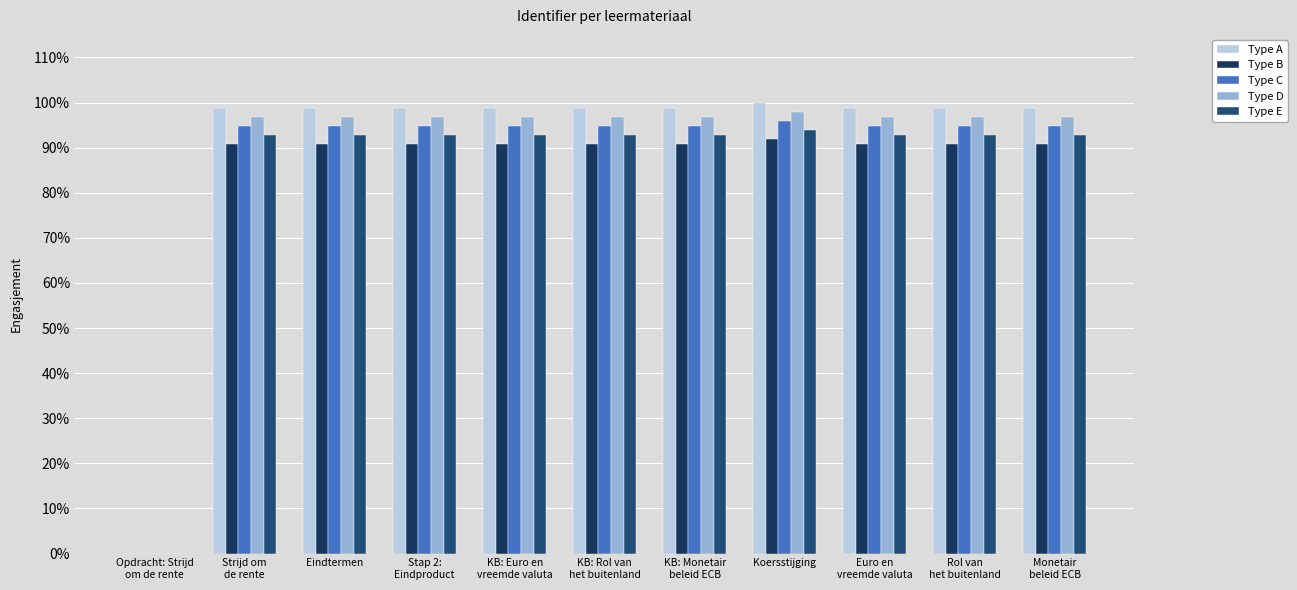

How many values in the Type B series exceed 90?

10